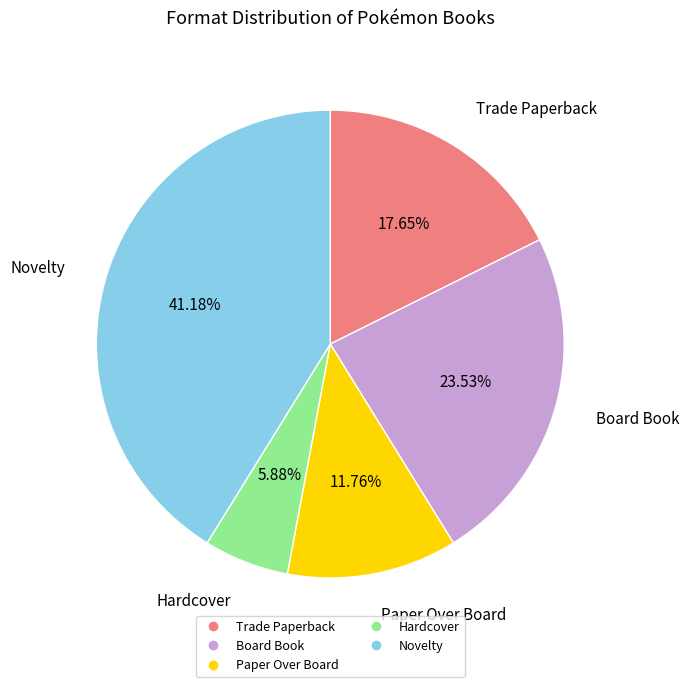

To the nearest percent, what percentage of the pie is Paper Over Board?

12%